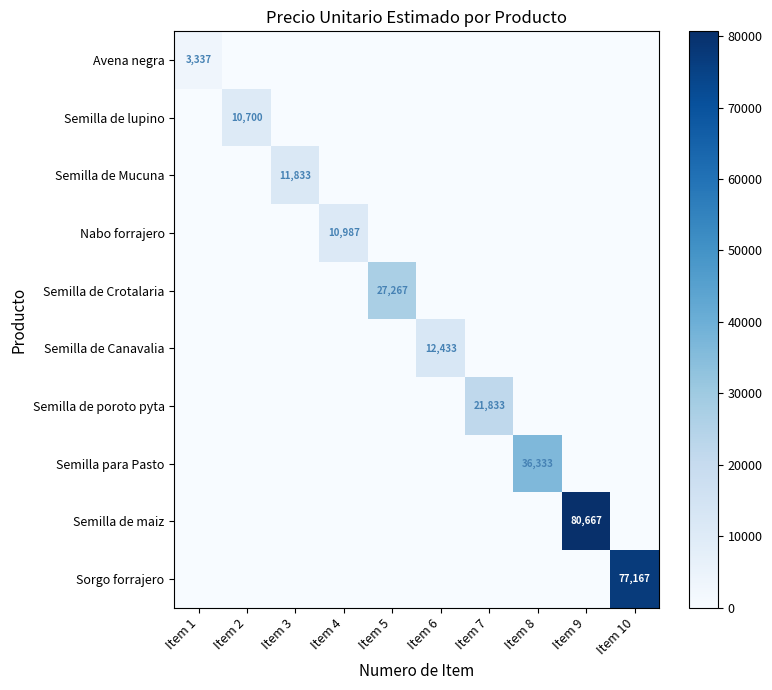

At how many categories does at least one series exceed 75998?

2